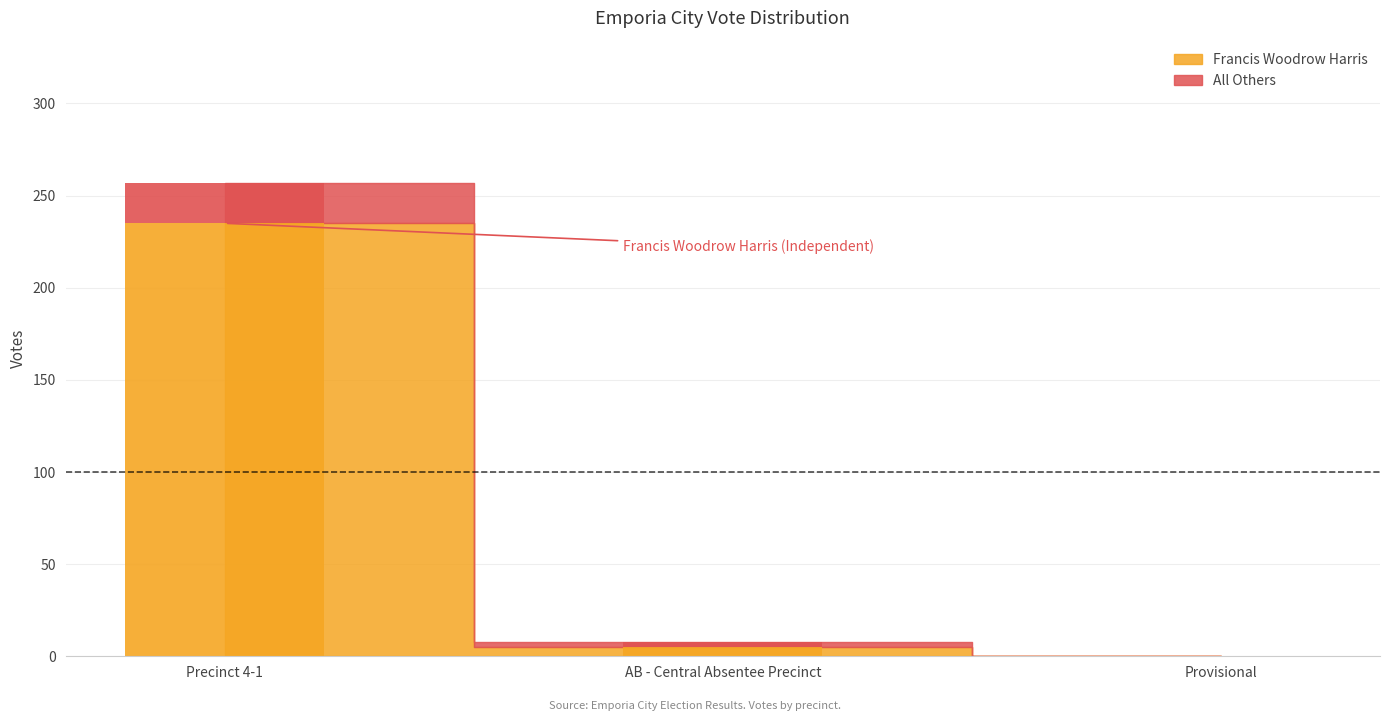

What is the difference between the maximum and minimum values in the All Others series?

22